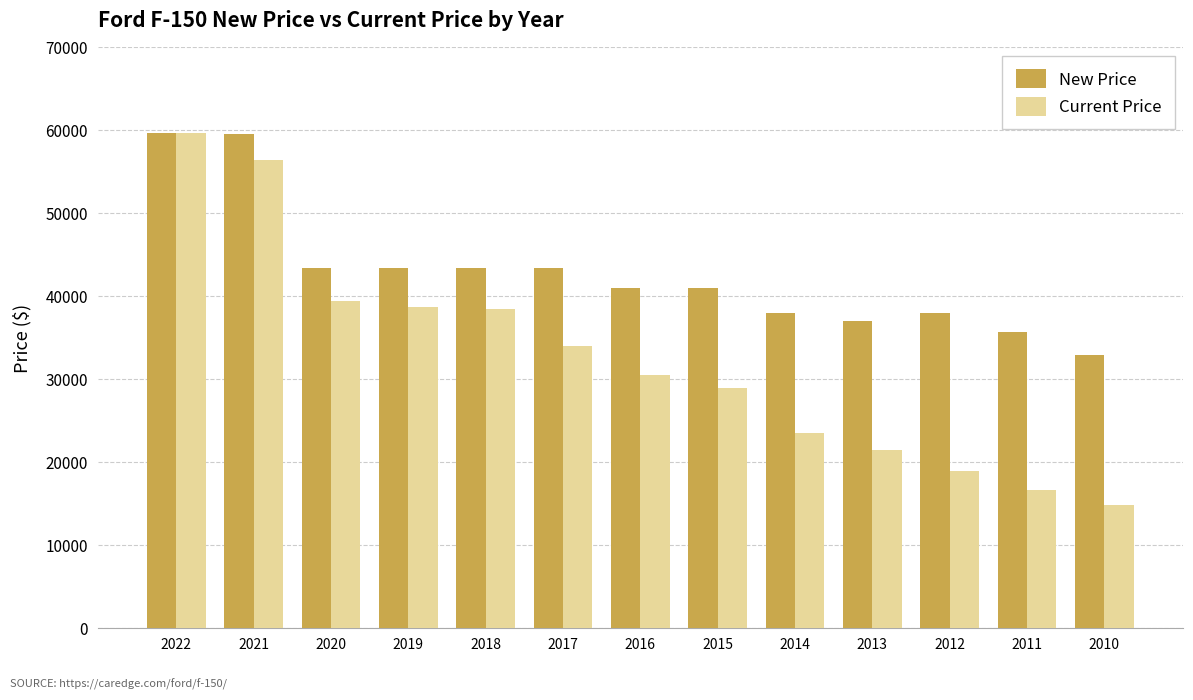

Which series has the largest total across all categories?

New Price